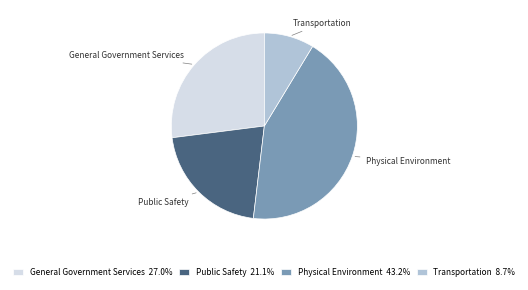

Is it true that Physical Environment is 43% of the pie?

True